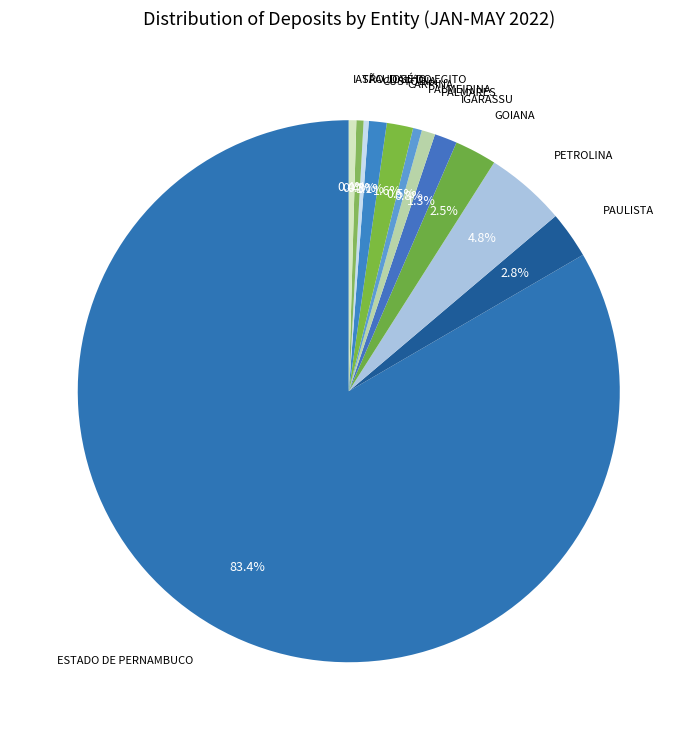

How many slices are in this pie chart?

12